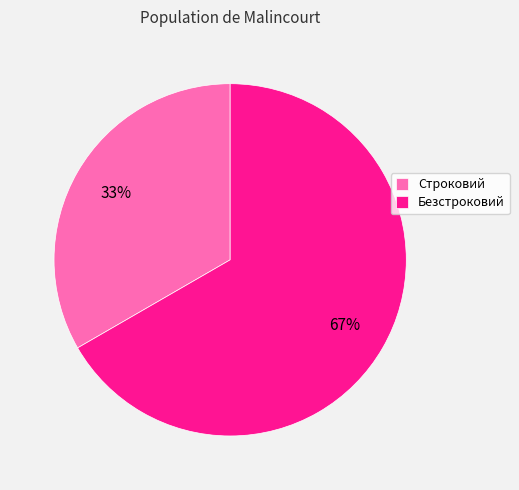

Which category has the biggest portion of the pie?

Безстроковий